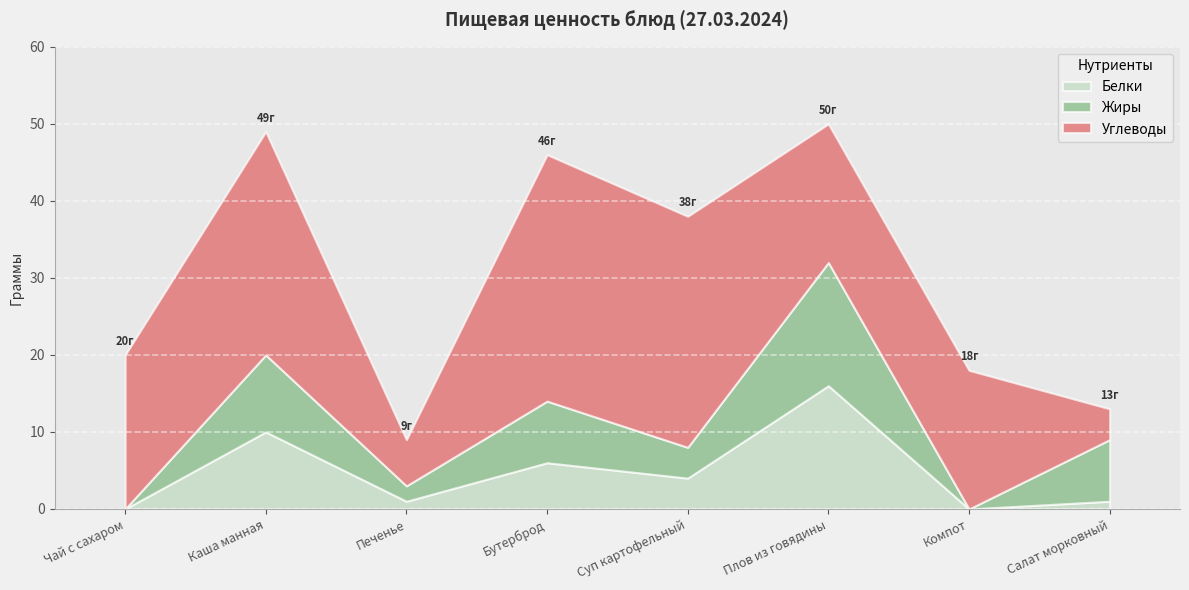

At which label is Жиры closest to 8?

Бутерброд